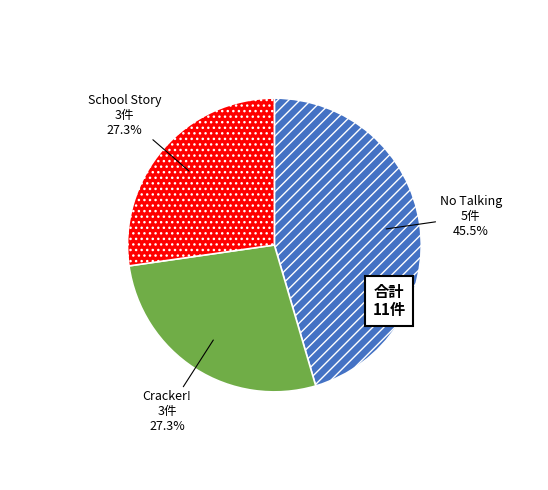

Count the number of slices in the pie.

3